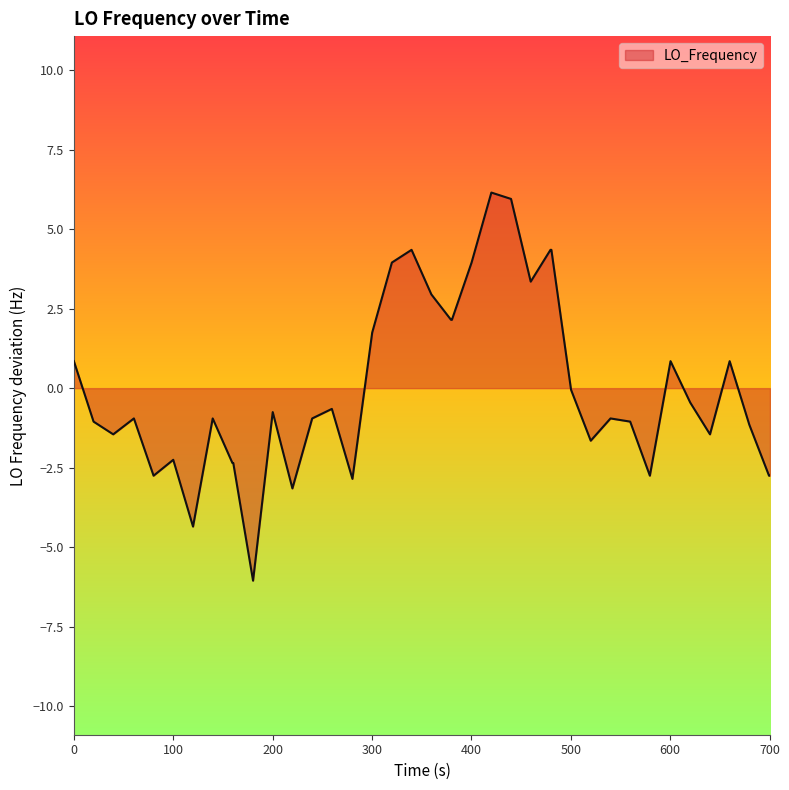

What is the maximum value shown in the chart?

6.1